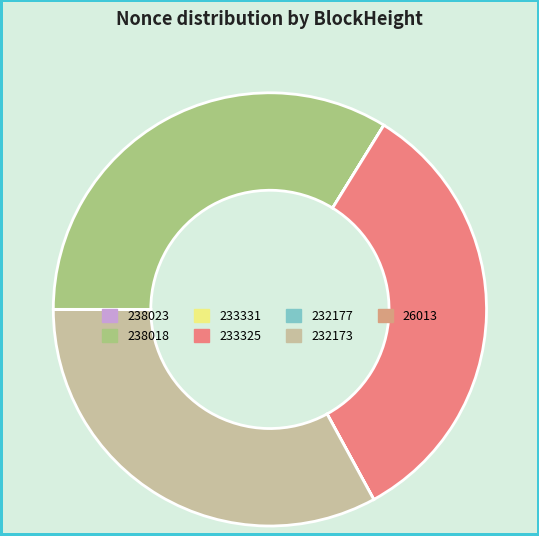

Is there any slice that represents more than half of the pie?

No